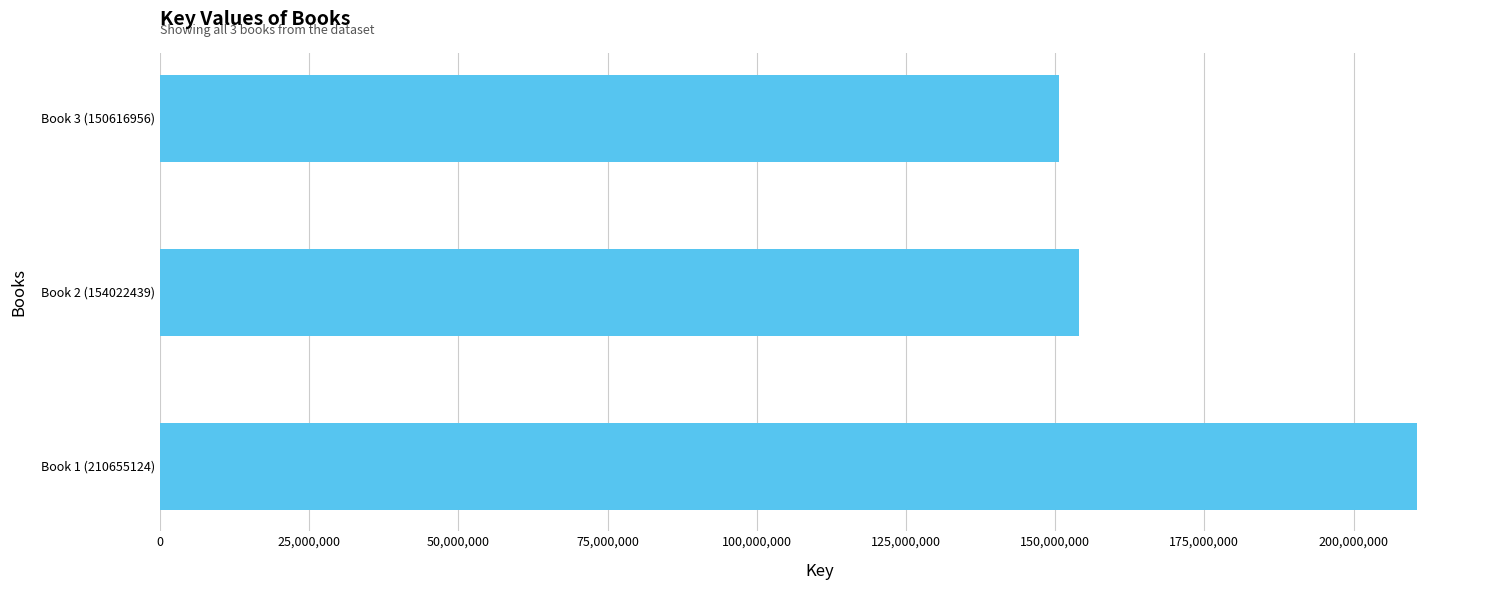

True or false: the data shows 150616956 at Book 3 (150616956).

True